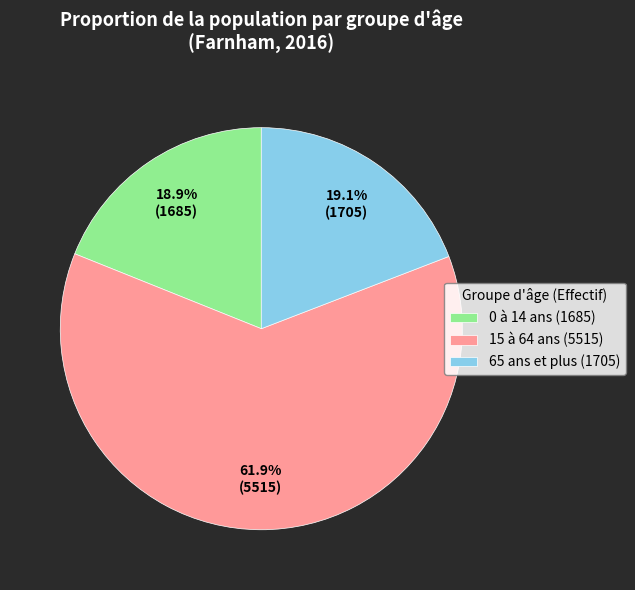

Which category has the biggest portion of the pie?

15 à 64 ans